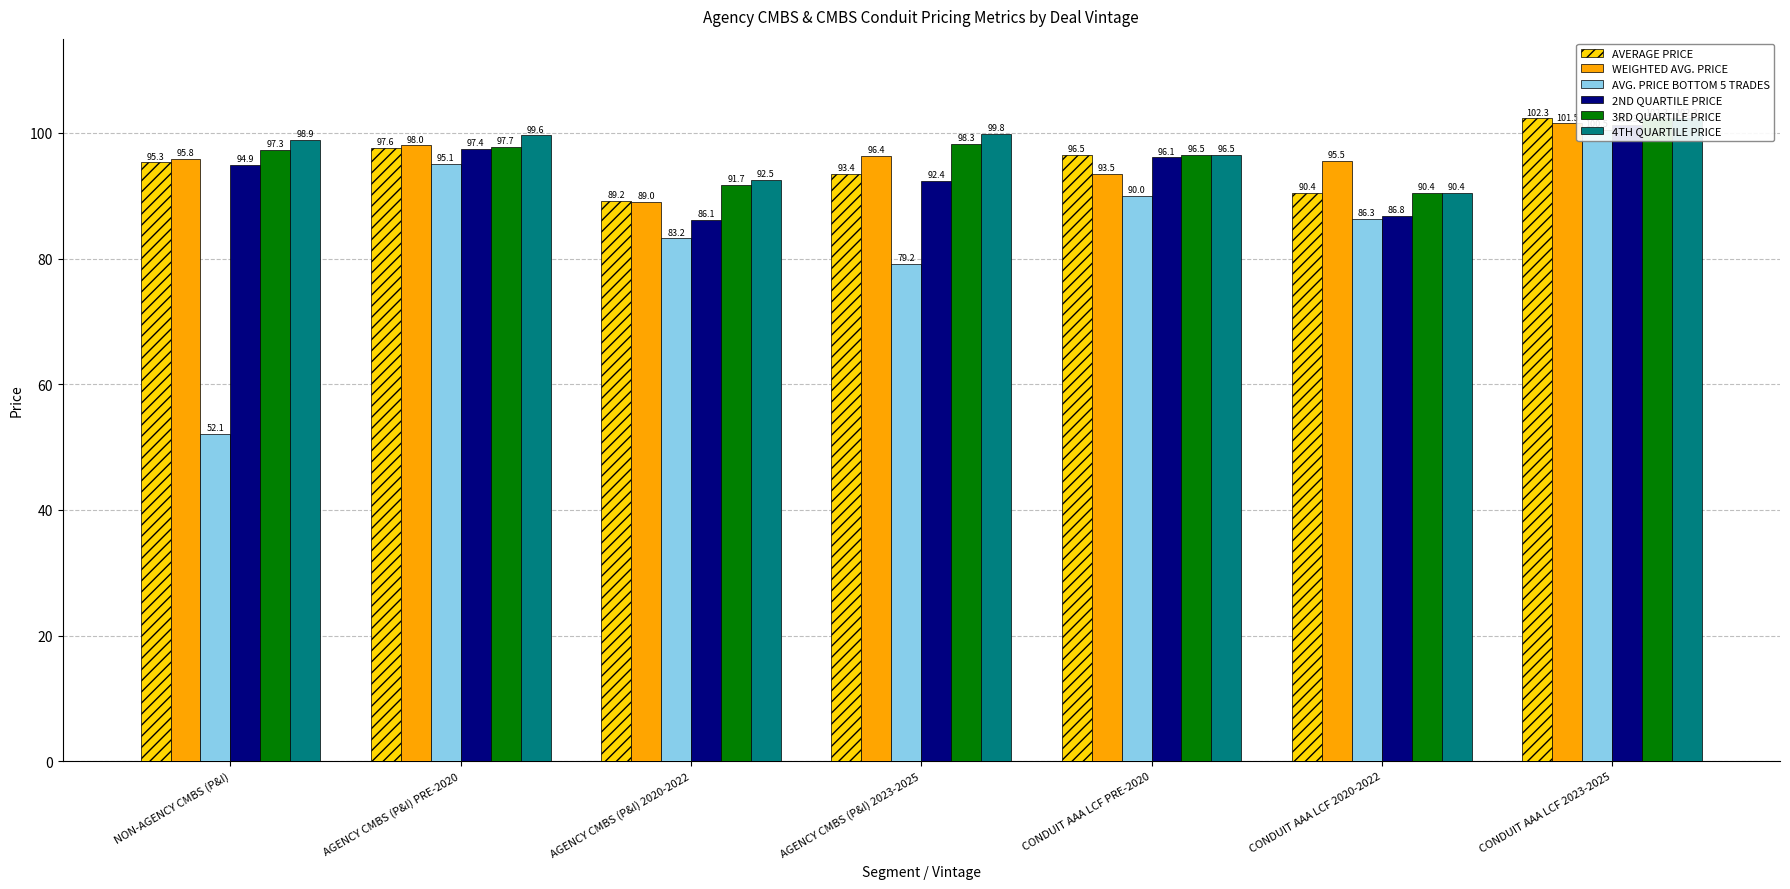

At how many categories does at least one series exceed 56?

7